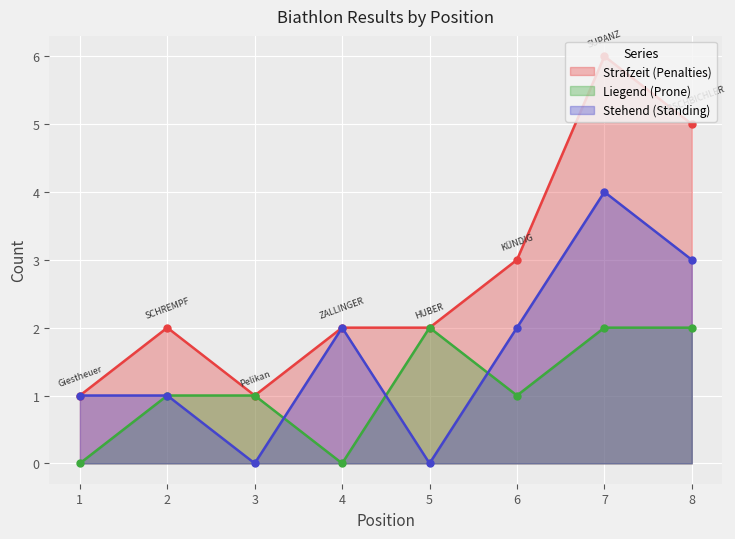

How many interior local valleys does the Stehend series have?

2